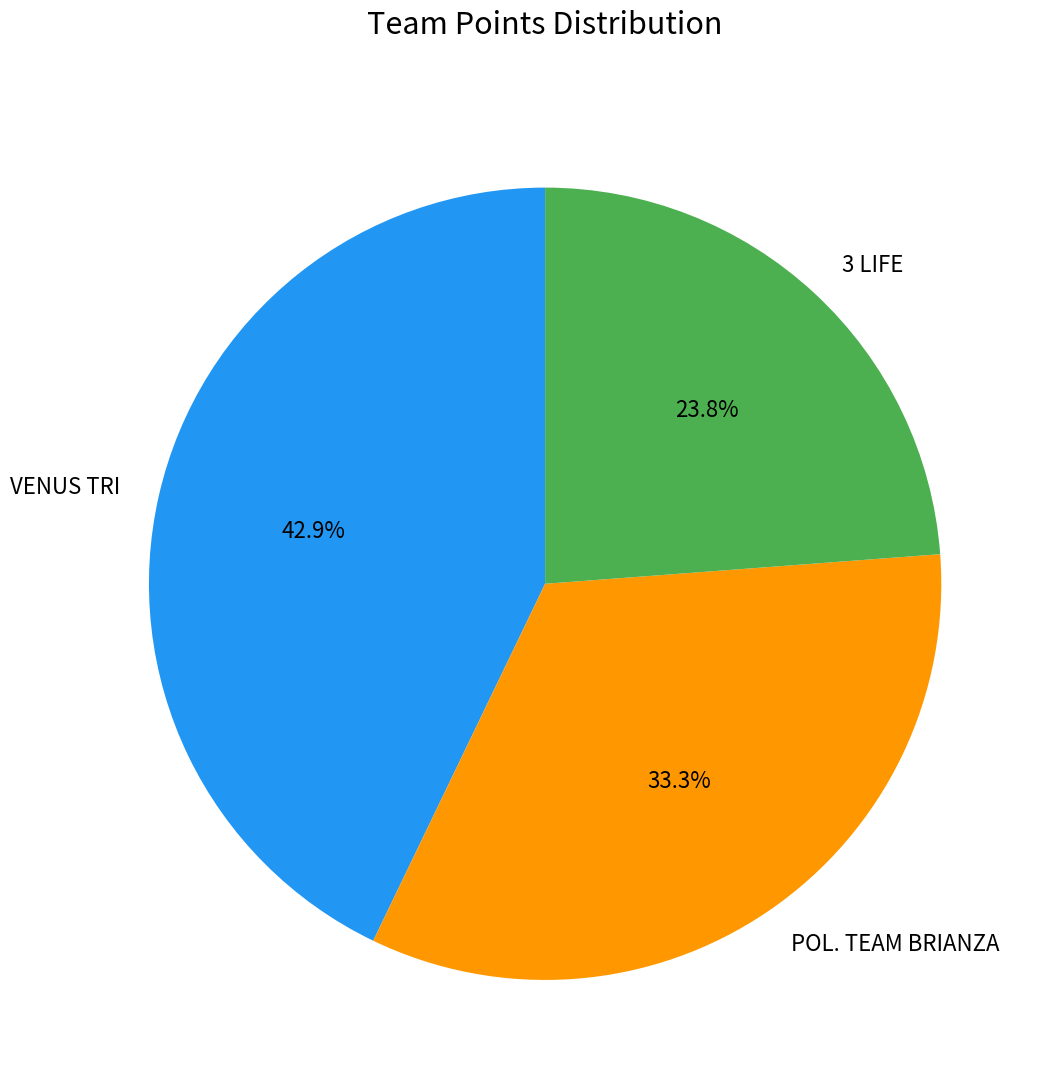

To the nearest percent, what percentage of the pie is 3 LIFE?

24%